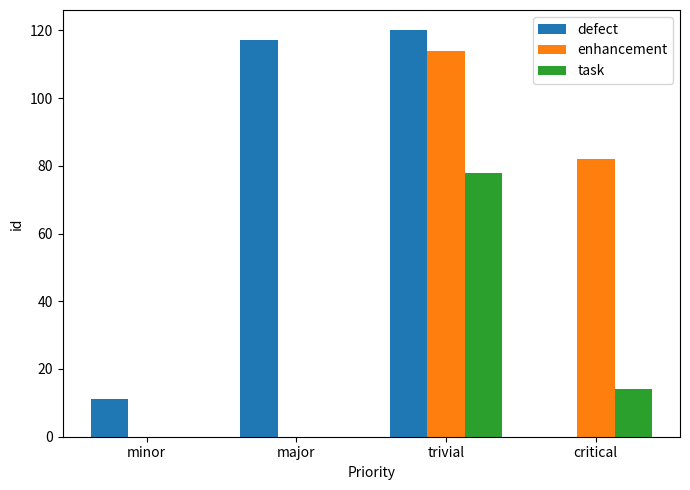

Is it true that task equals 78 at trivial?

True